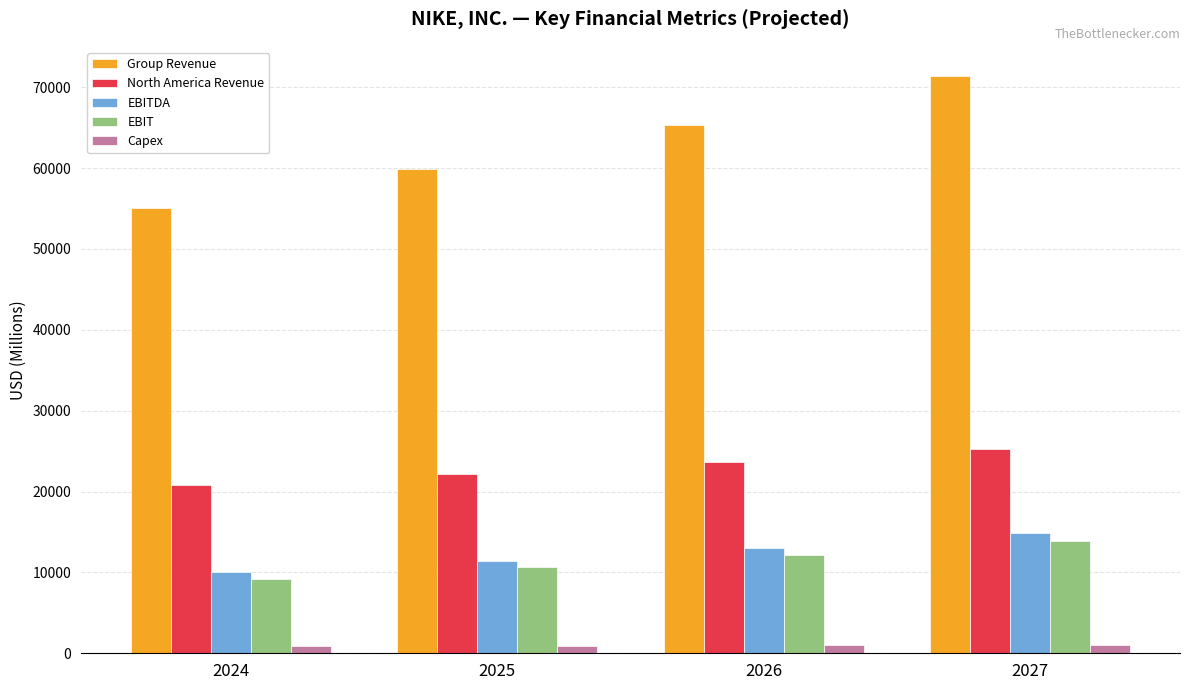

How many bars are there in each group?

5